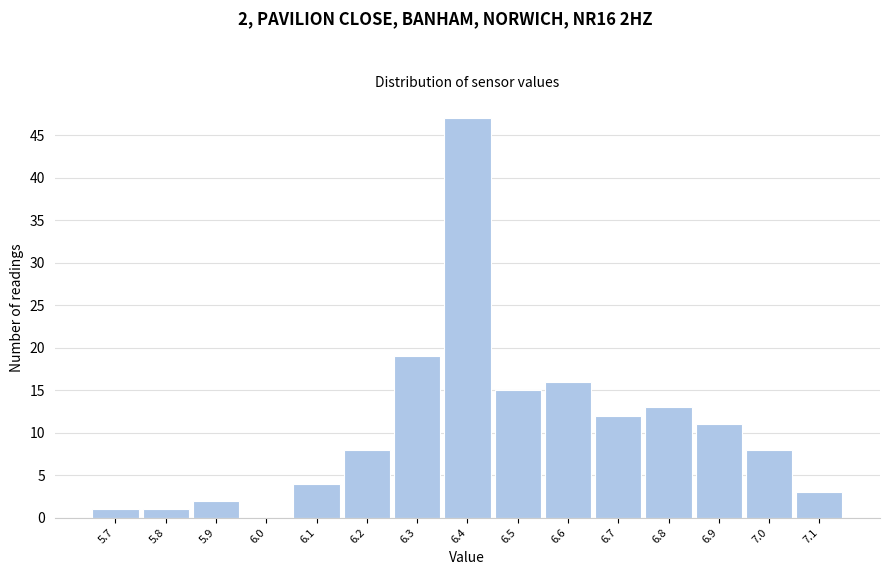

Approximately how many times larger is the value at 6.9 compared to 7.1?

3.7